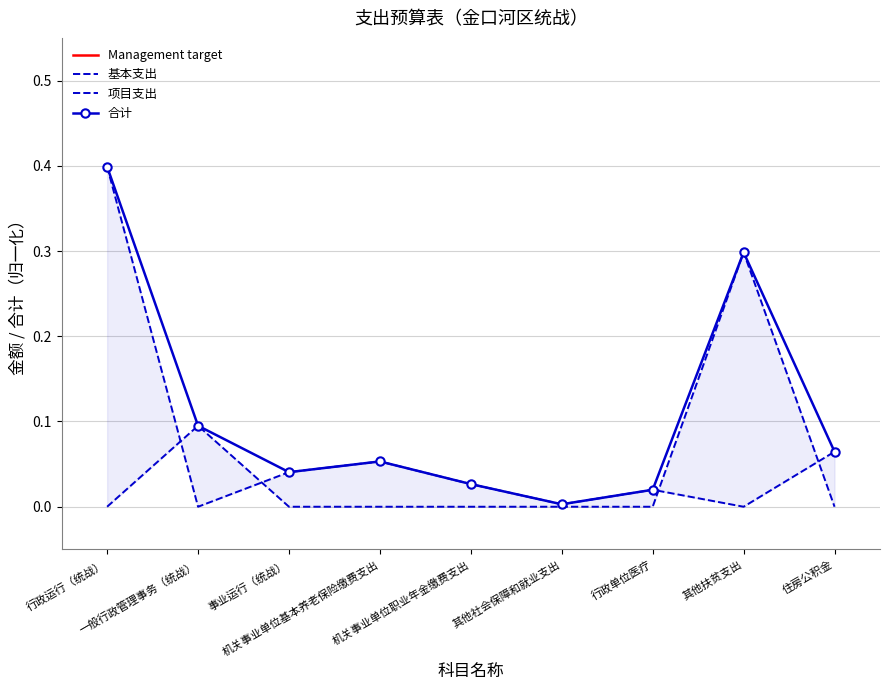

Which series has the widest spread of values?

基本支出